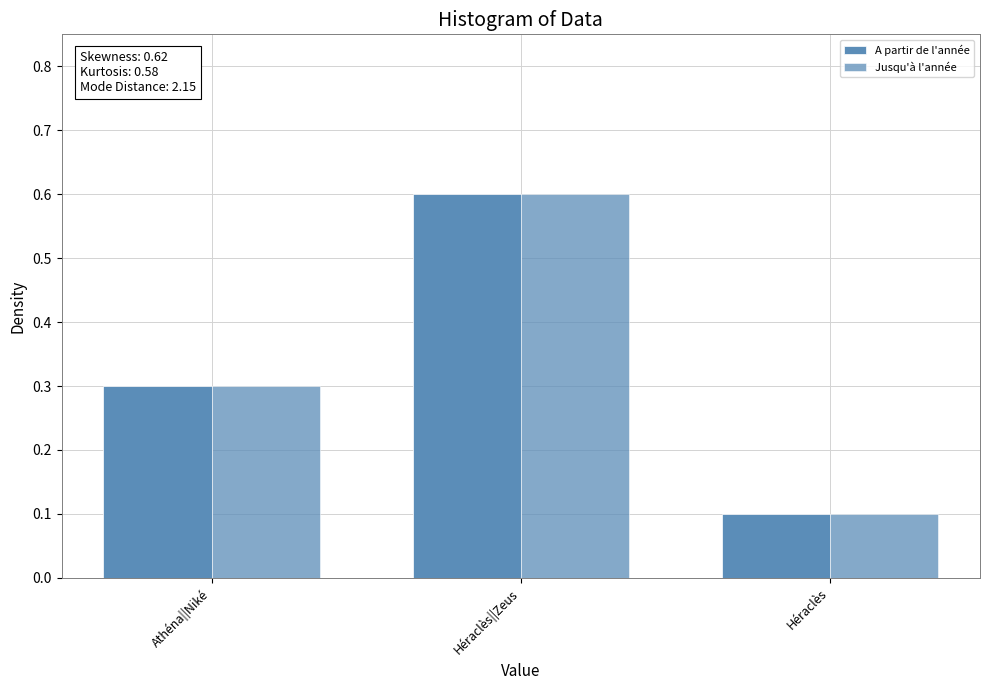

How many groups of bars are there?

3